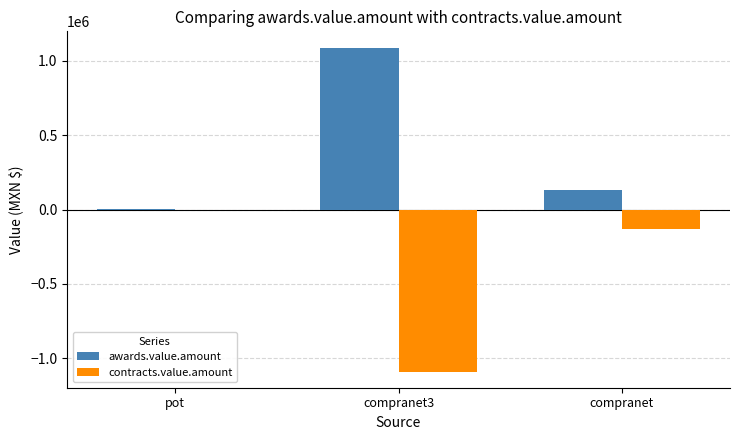

True or false: awards.value.amount has a value of 1089135.7 at compranet3.

True